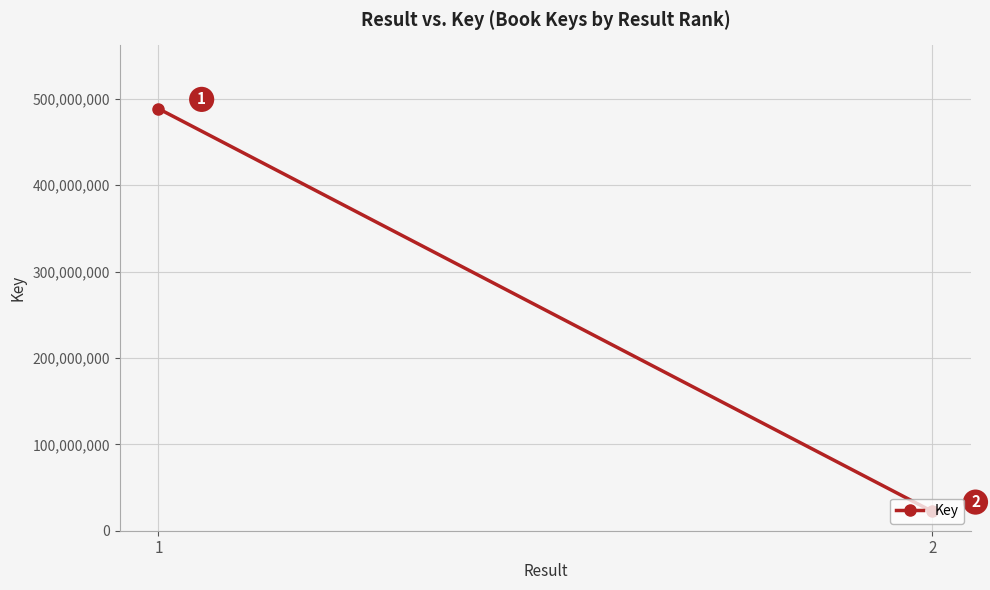

Reading right to left, list all the values displayed in this chart.

22364439	488692385